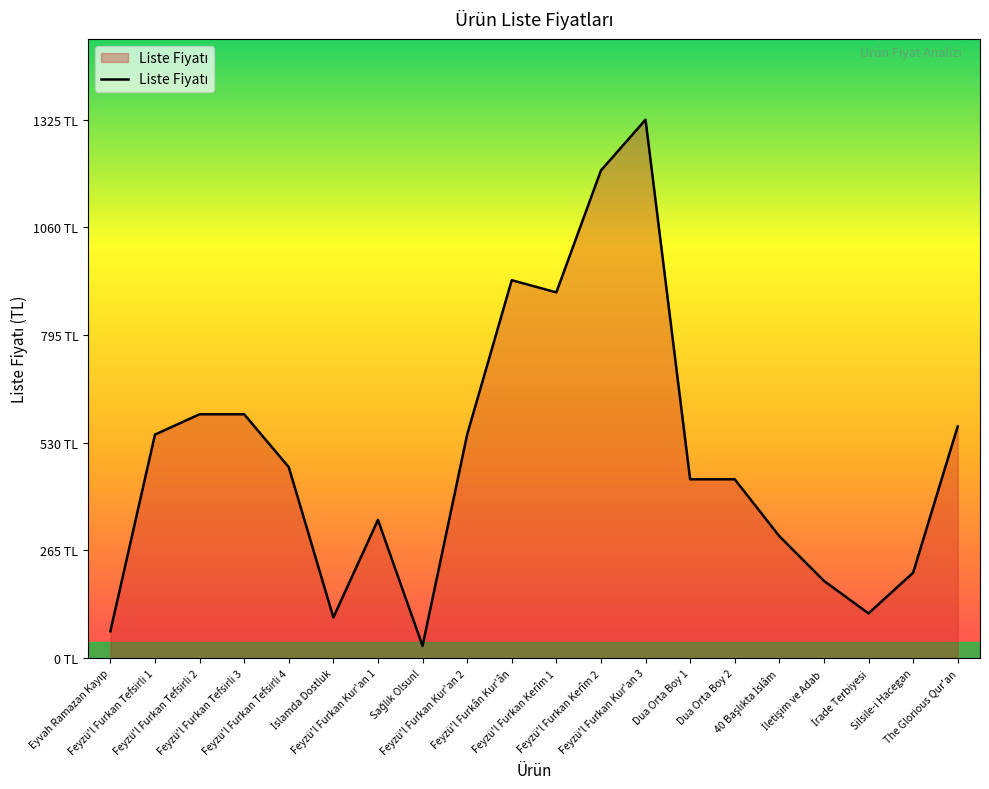

Does the chart have visible grid lines?

No